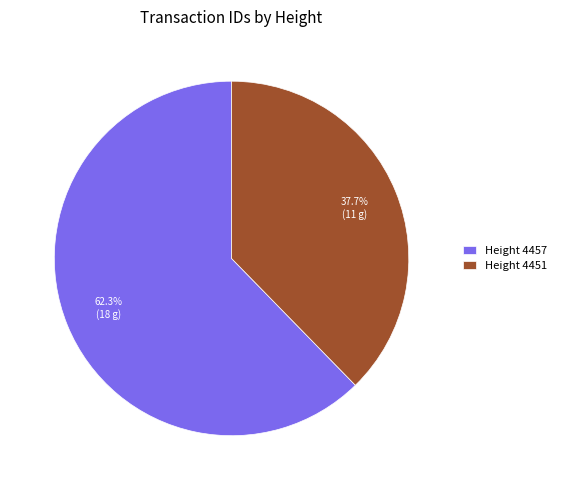

Between Height 4457 and Height 4451, which is larger?

Height 4457